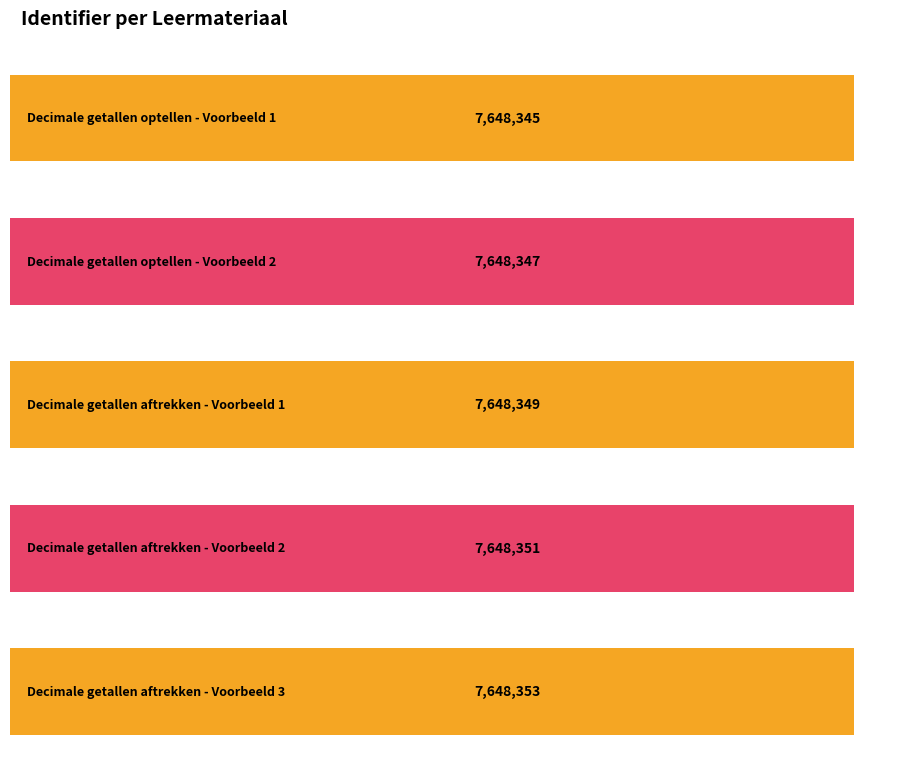

Between Decimale getallen aftrekken - Voorbeeld 1 and Decimale getallen aftrekken - Voorbeeld 2, which is larger?

Decimale getallen aftrekken - Voorbeeld 2